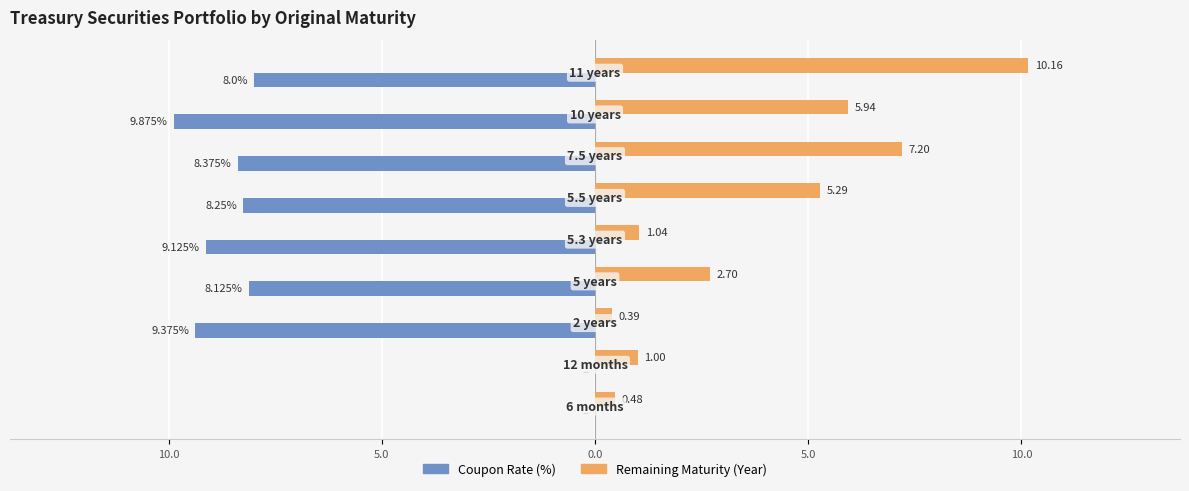

What are all the series names shown in the legend?

Coupon Rate (%), Remaining Maturity (Year)